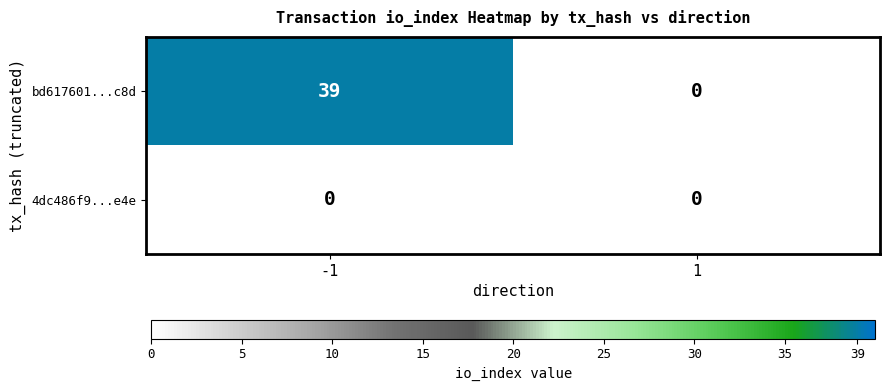

Rank the categories by bd617601...c8d value from highest to lowest.

-1, 1